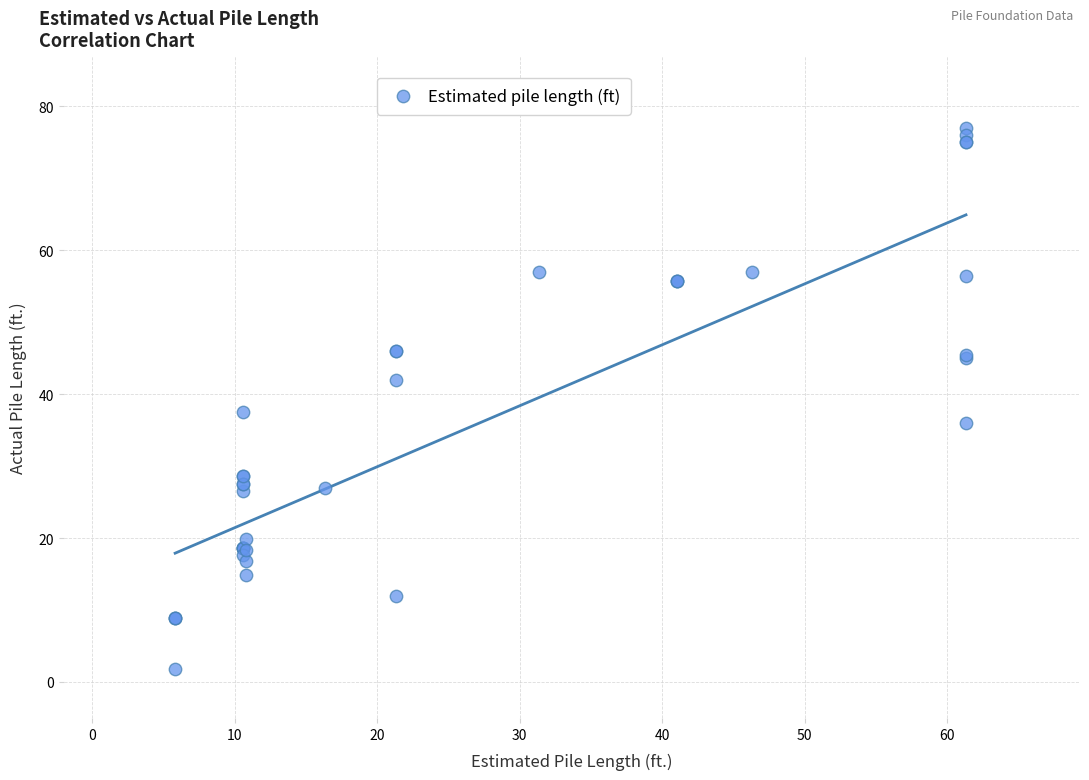

What Y value in the scatter plot is closest to 39?

37.6